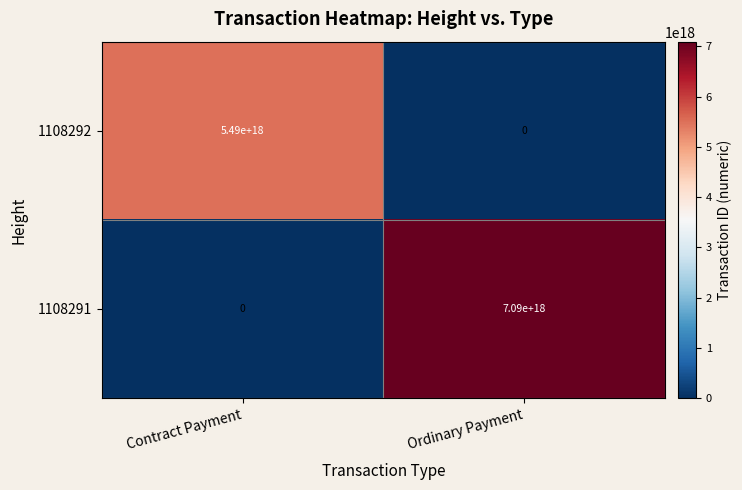

The 1108292 series shows 3024966783297104896 at Contract Payment. True or false?

False